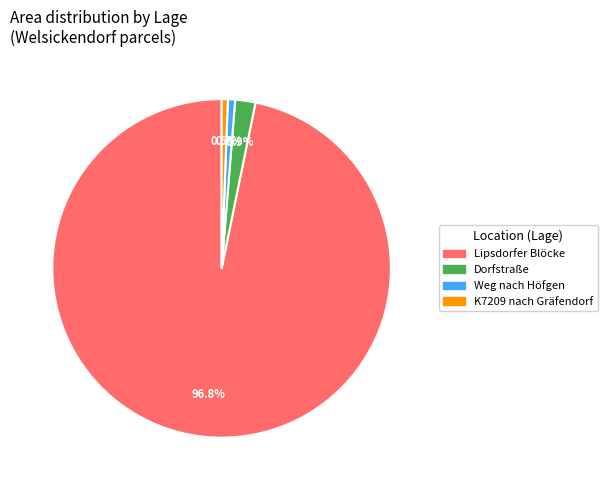

Is there any slice that represents more than half of the pie?

Yes